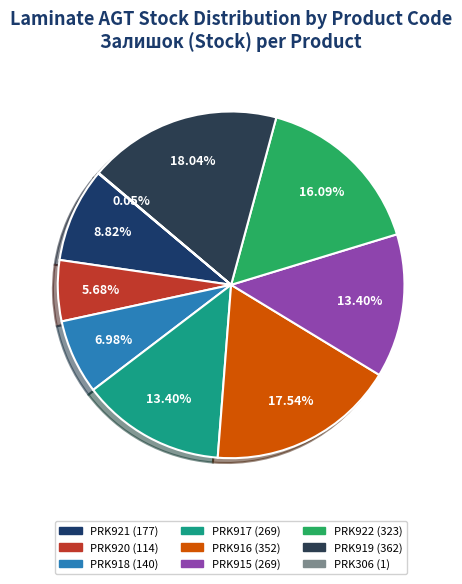

What is the largest slice in the pie chart?

PRK919